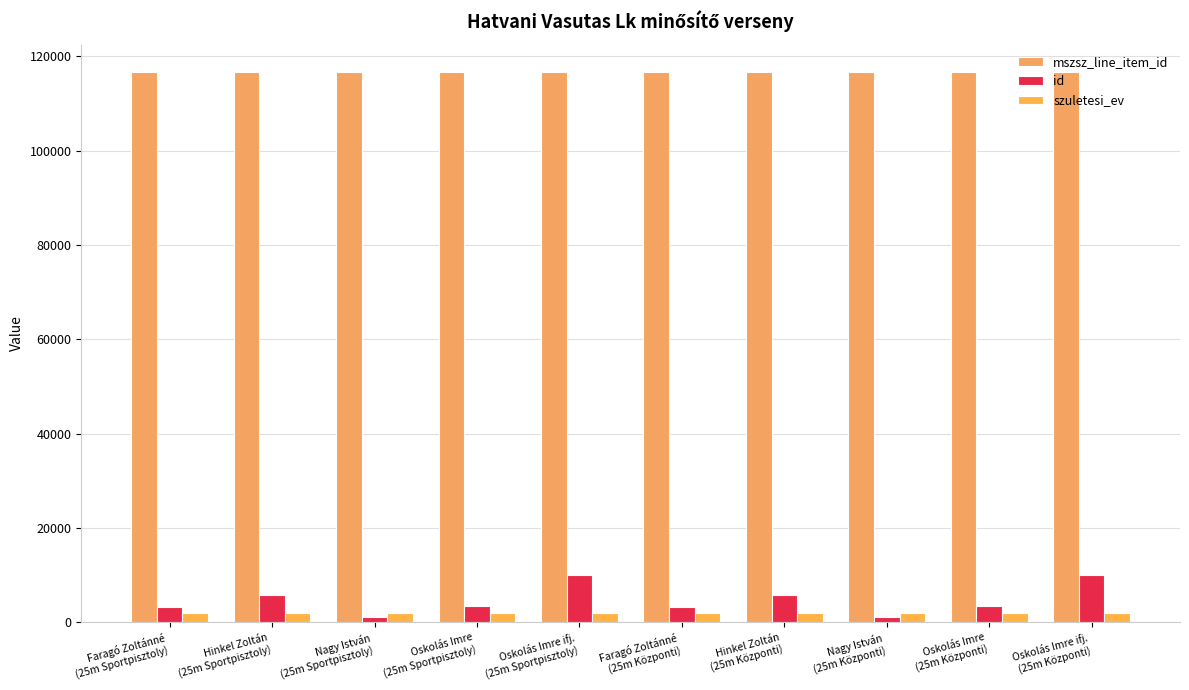

How many bars are there in each group?

3